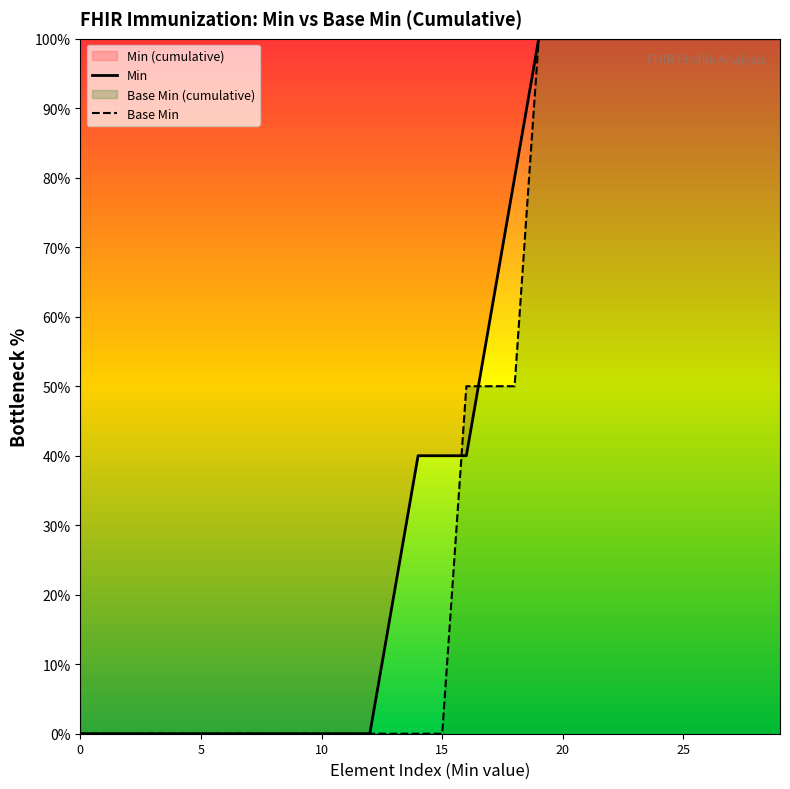

Where do Min and Base Min first cross each other?

15 and 16